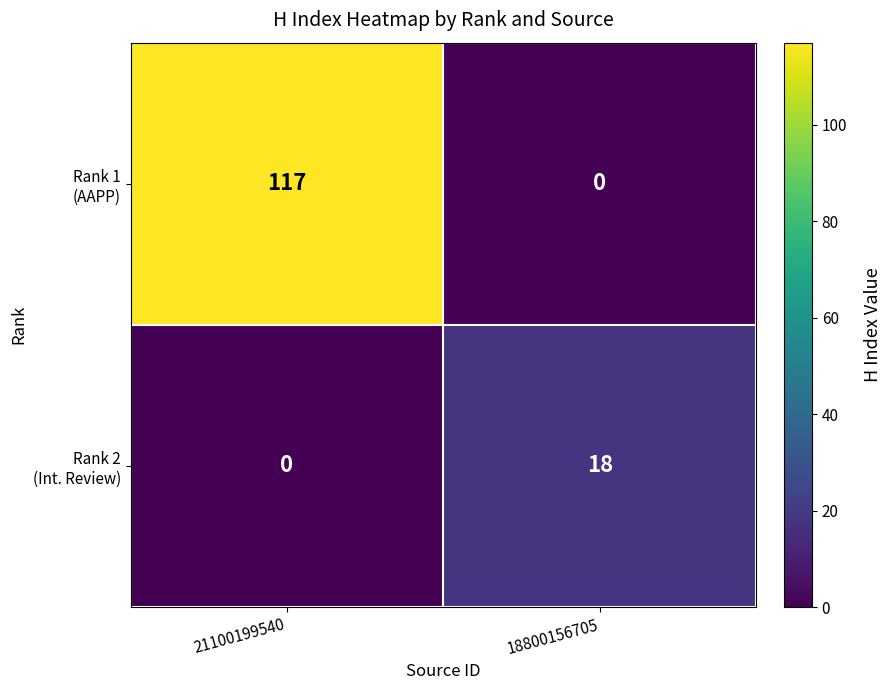

What is the difference between the highest and lowest values at 21100199540?

117